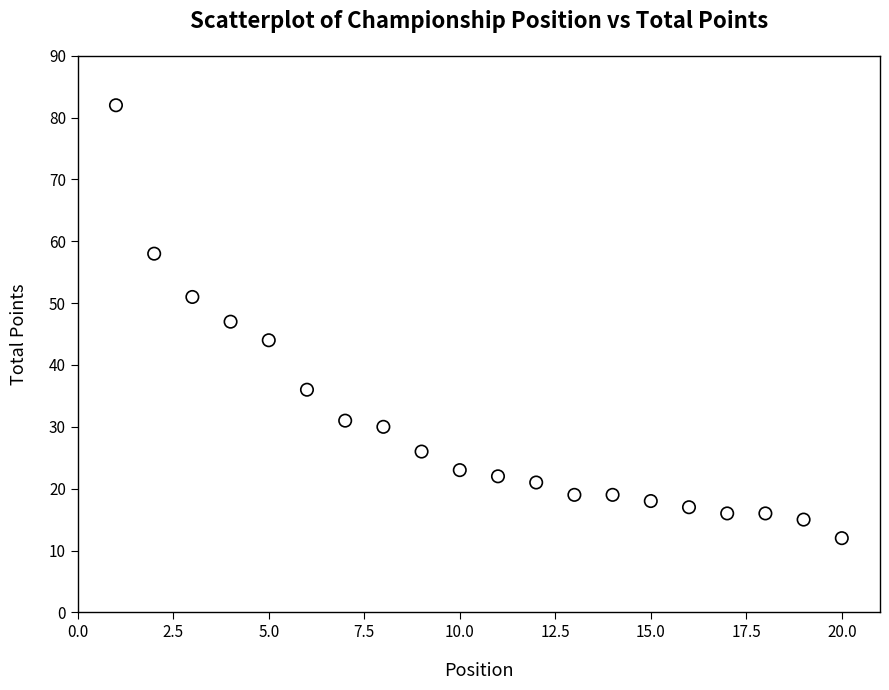

What is the range of X values (max minus min)?

19